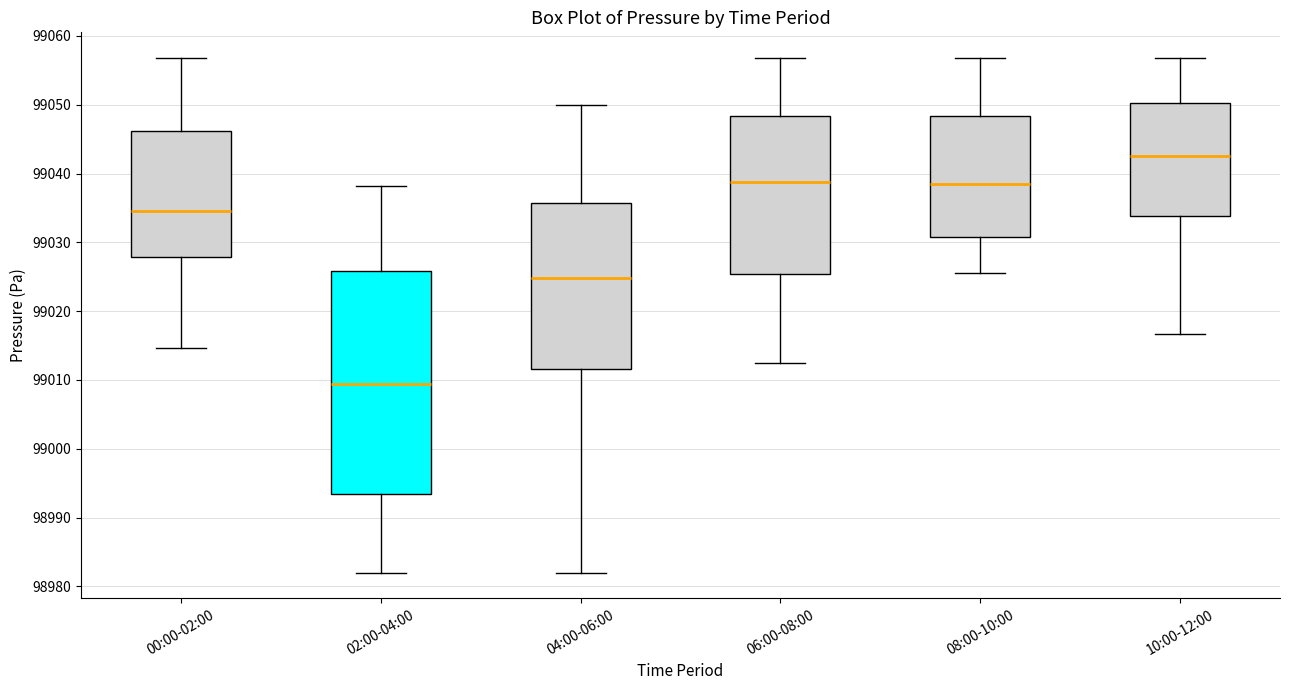

Where does the lower whisker of the box for 10:00-12:00 end on the y-axis? The values are not printed on the chart, so give them approximately, as read against the axis.

99017